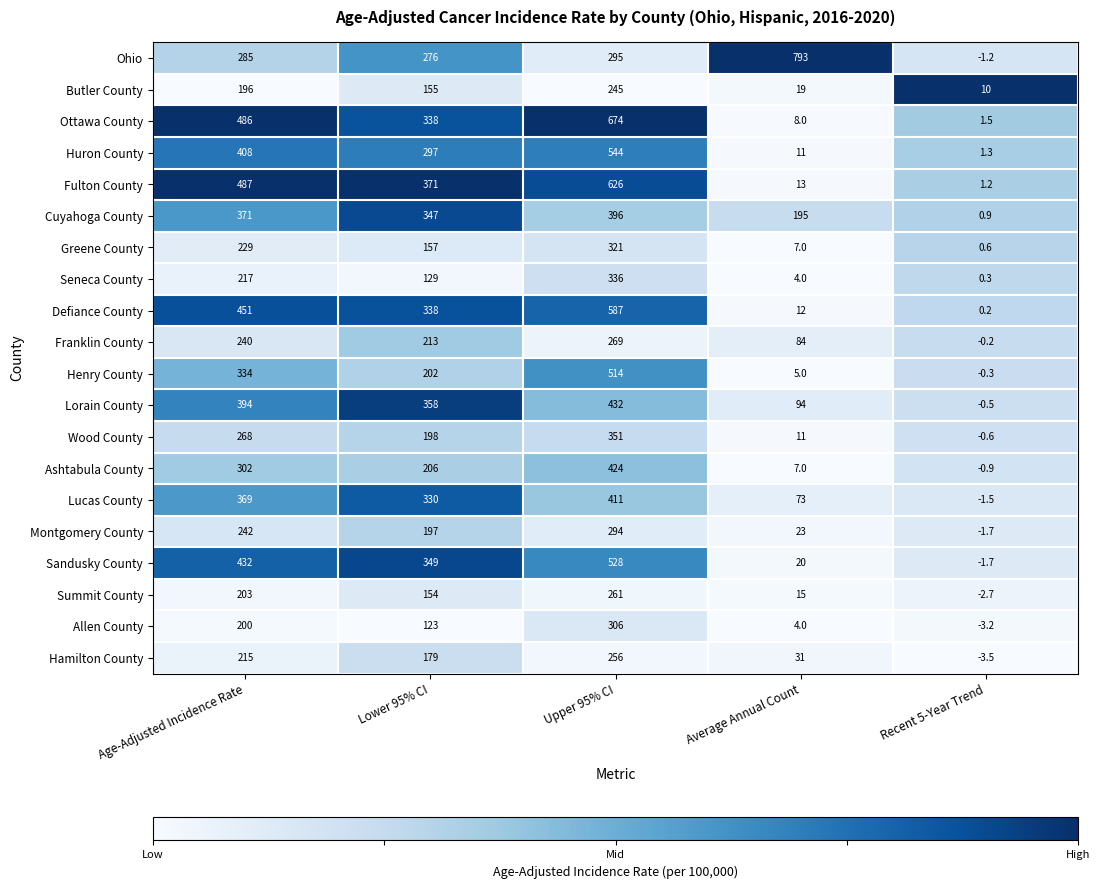

At how many categories does at least one series exceed 431?

3